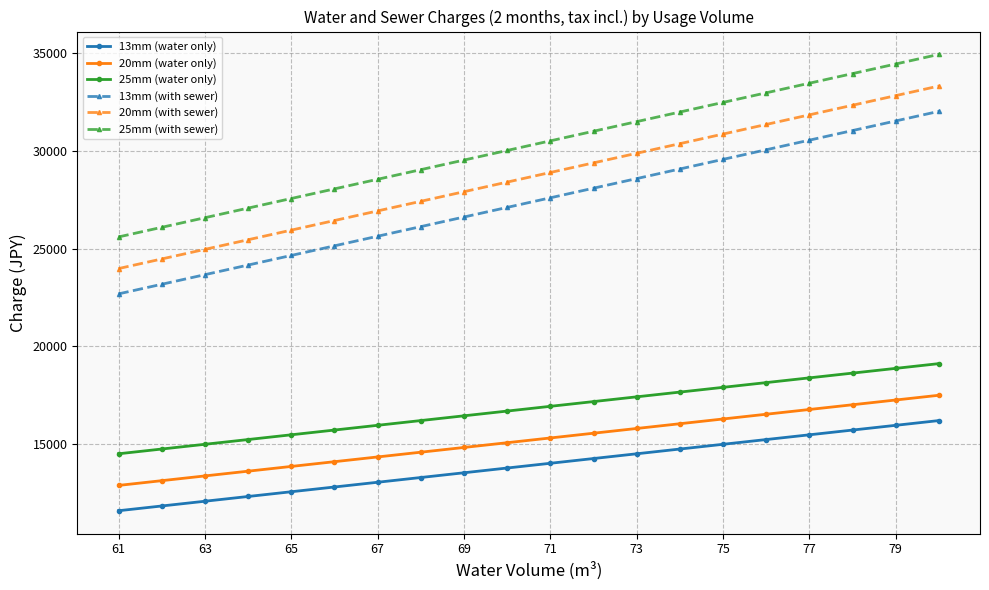

Which series has the largest total across all categories?

25mm (with sewer)